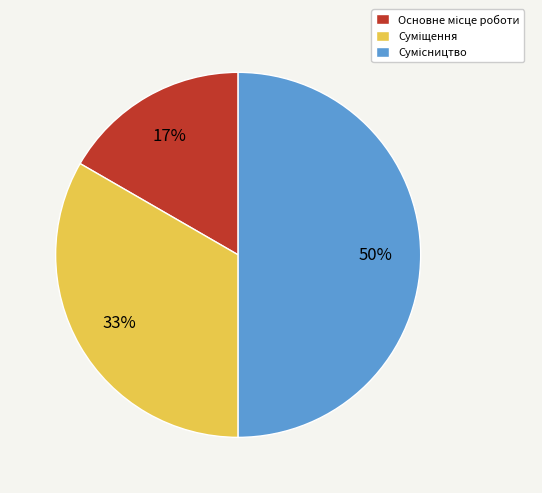

To the nearest percent, what is the difference between the largest and smallest slice percentages?

33%